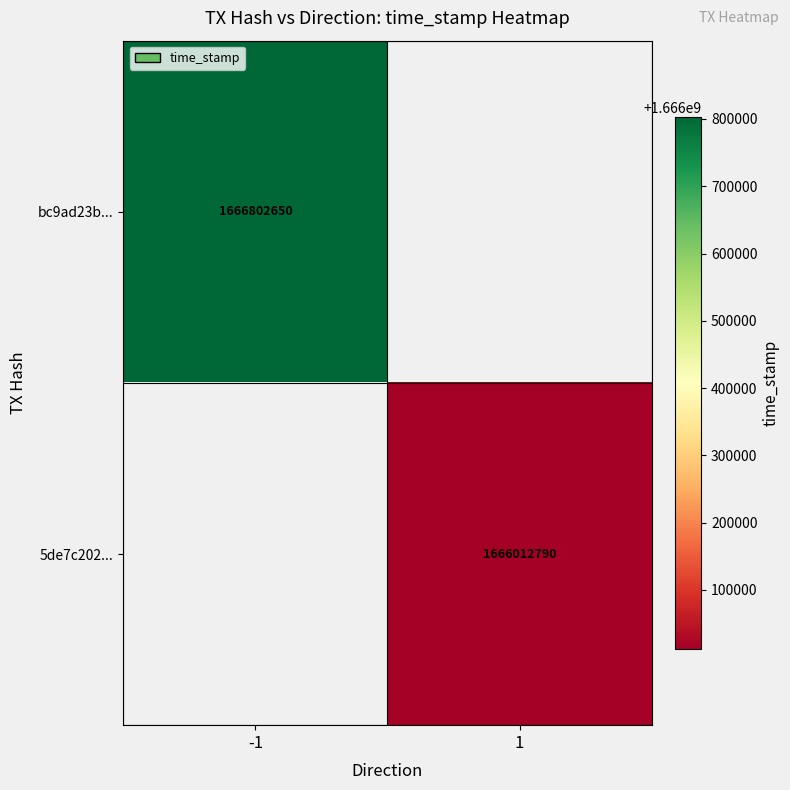

True or false: bc9ad23b... has a value of 1666802650 at -1.

True